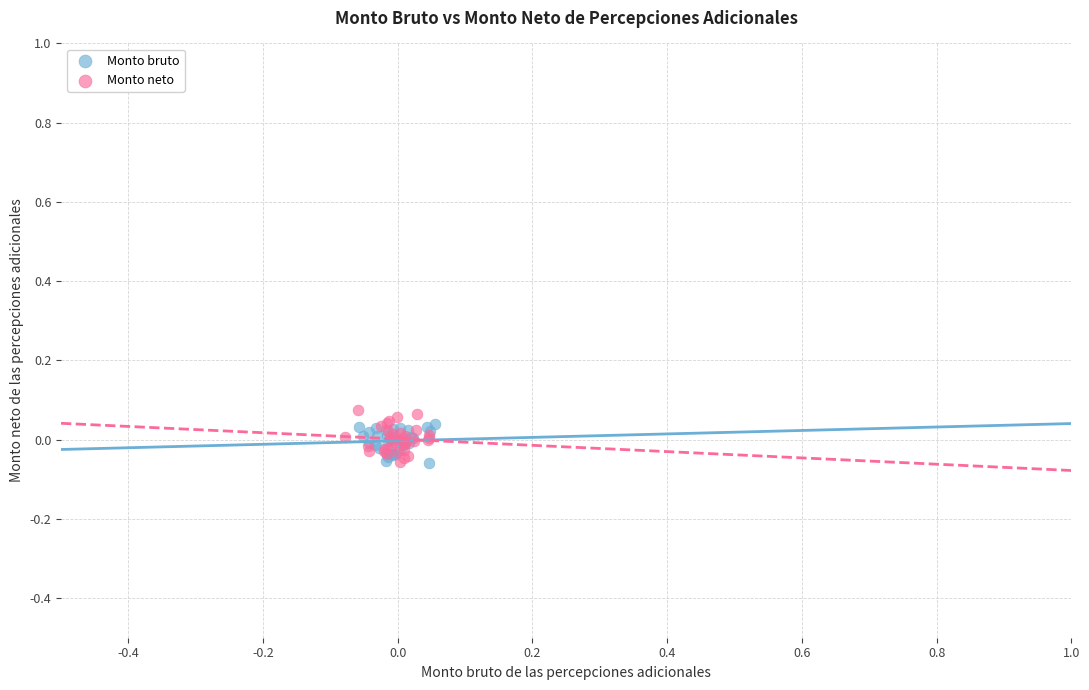

What are all the series names shown in the legend?

Monto bruto, Monto neto